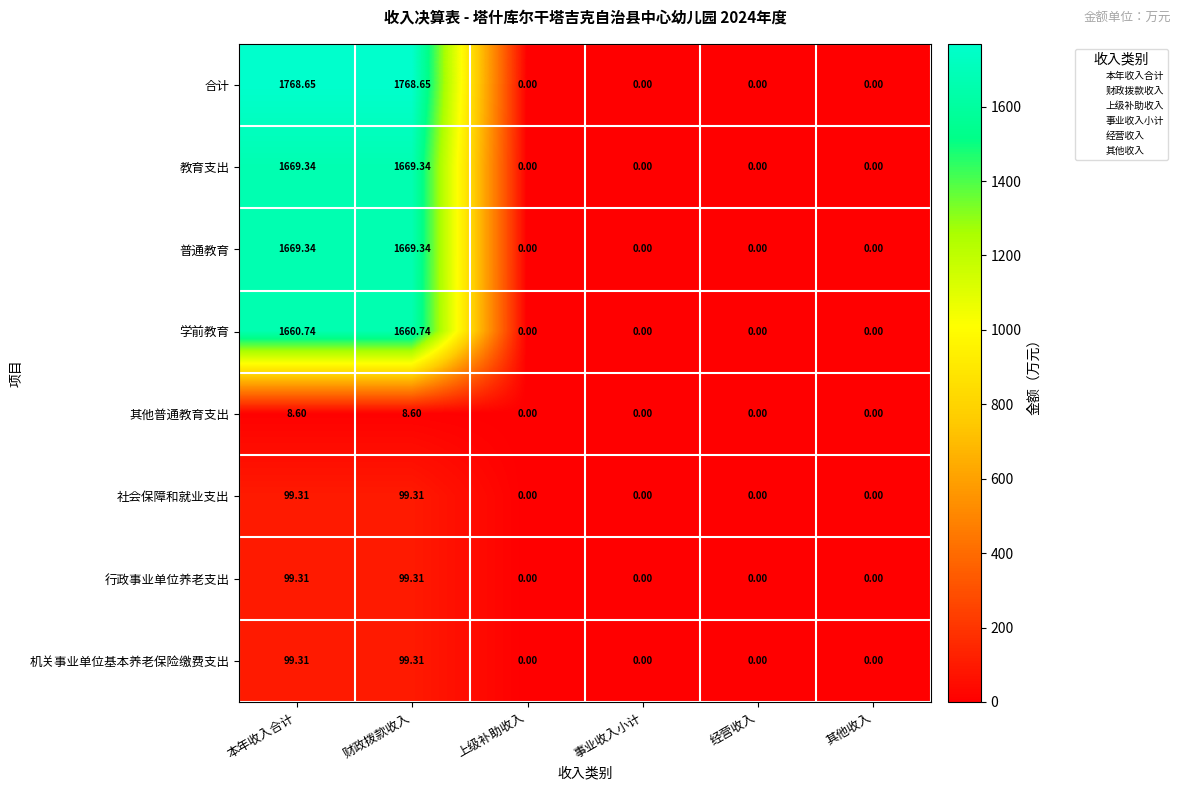

Which series has the largest range (max minus min)?

合计